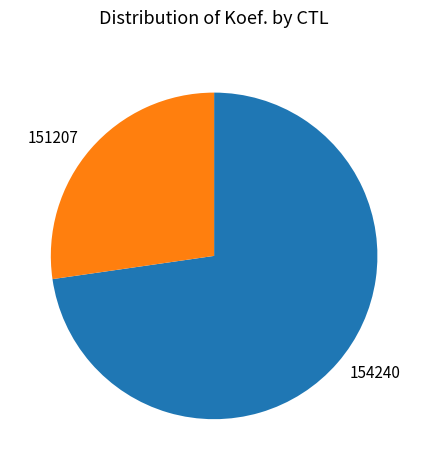

Do 151207 and 154240 together represent more than half of the pie?

Yes